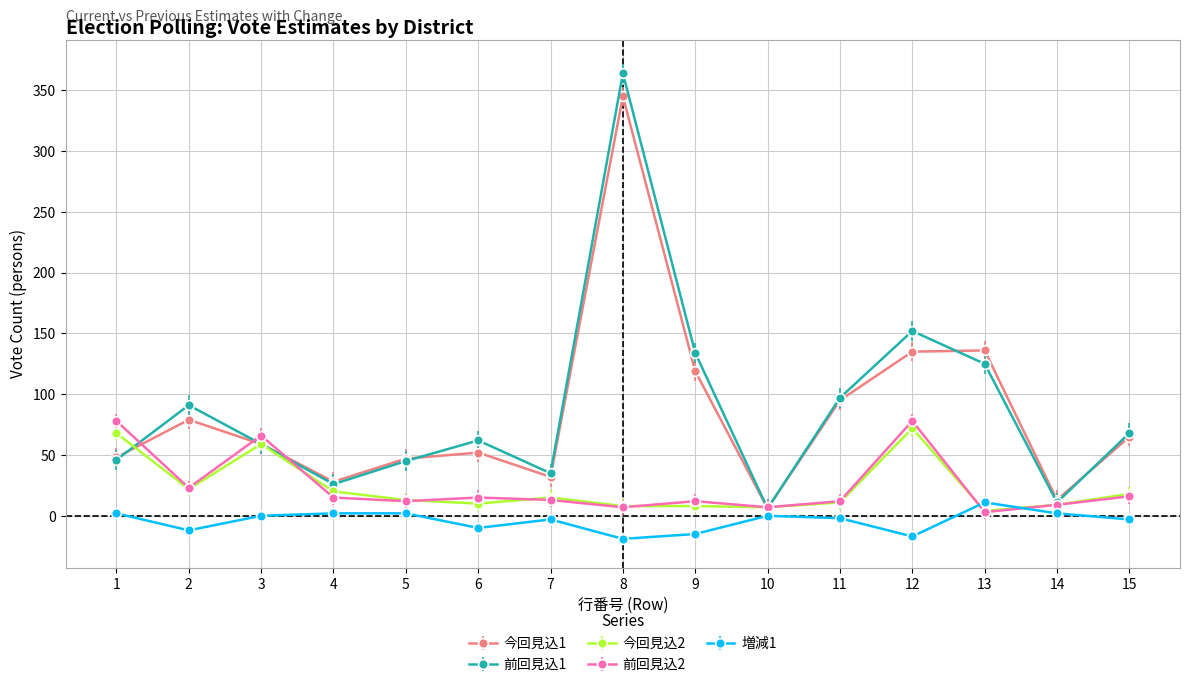

Read the 前回見込2 value at 11, to the nearest 10.

10